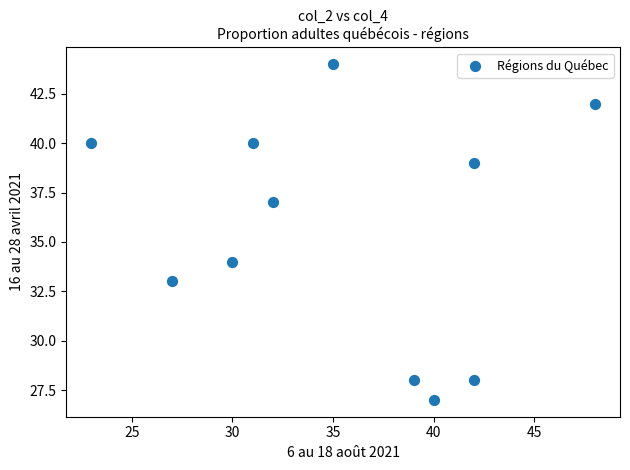

What is the average X value?

35